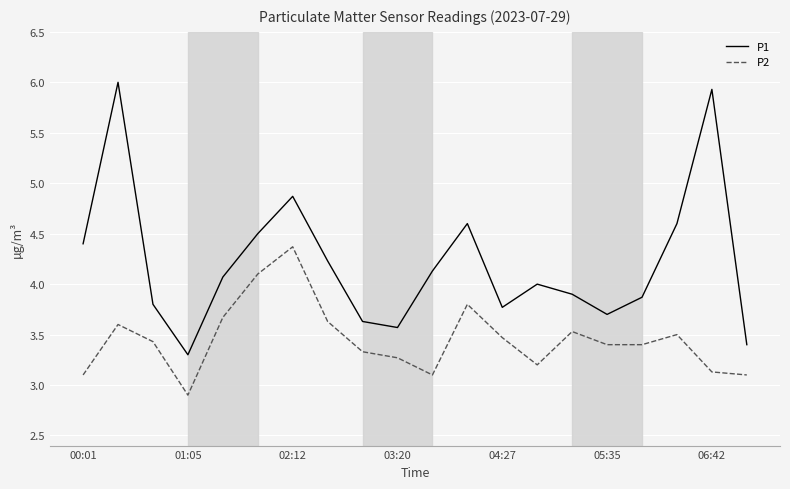

Which series has the largest total across all categories?

P1